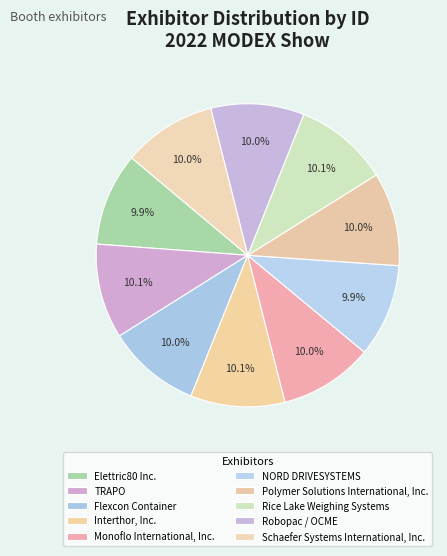

The NORD DRIVESYSTEMS slice represents 10% of the pie. True or false?

True